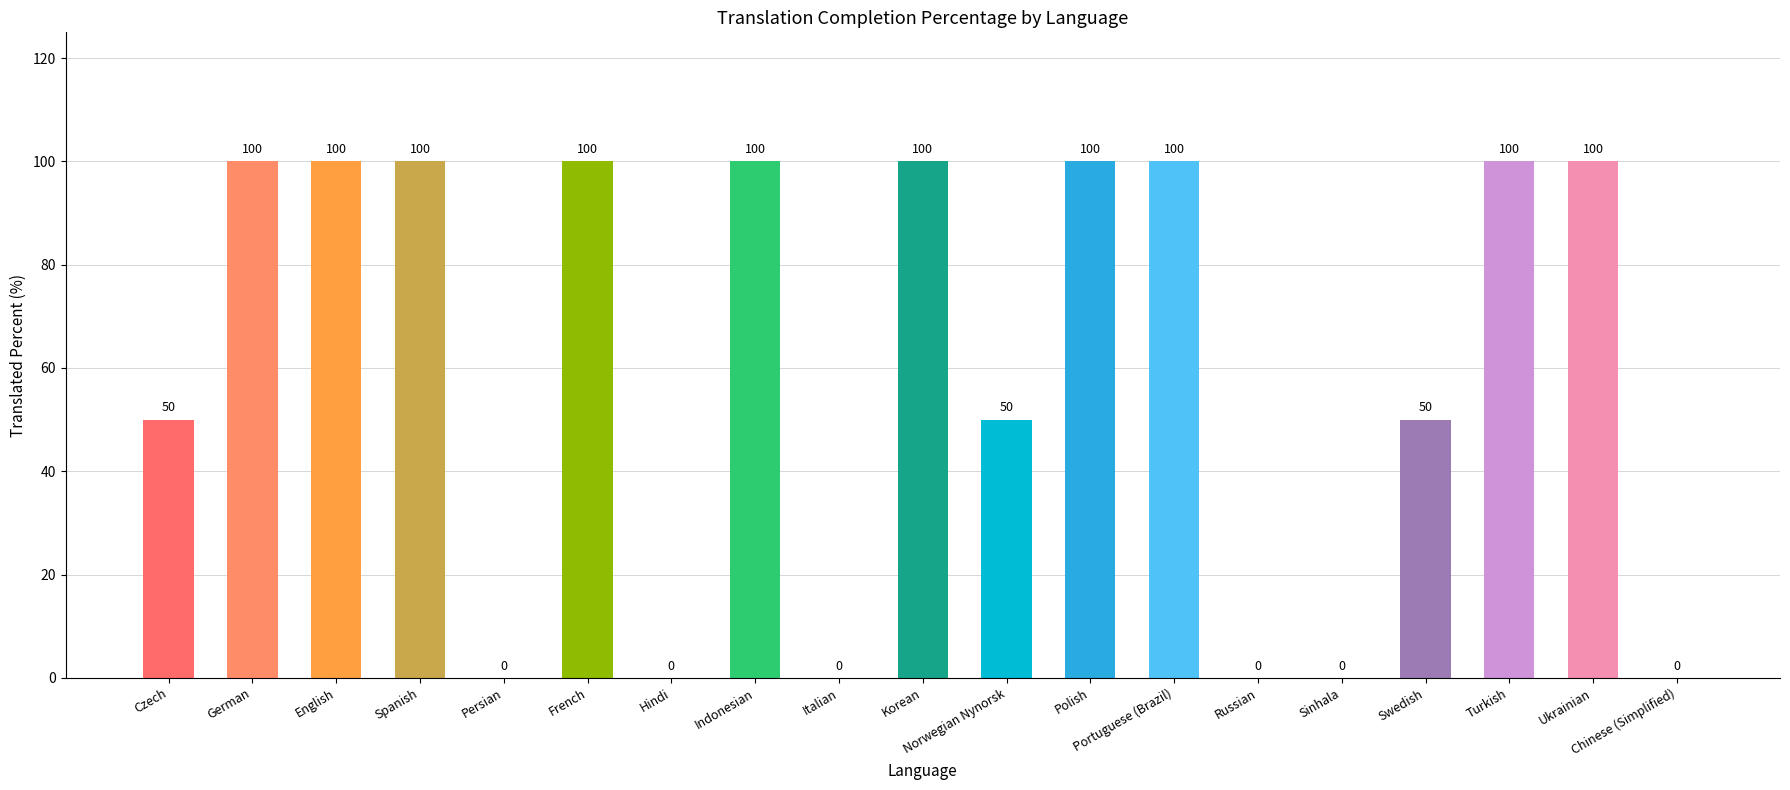

How many distinct data groups are displayed?

1